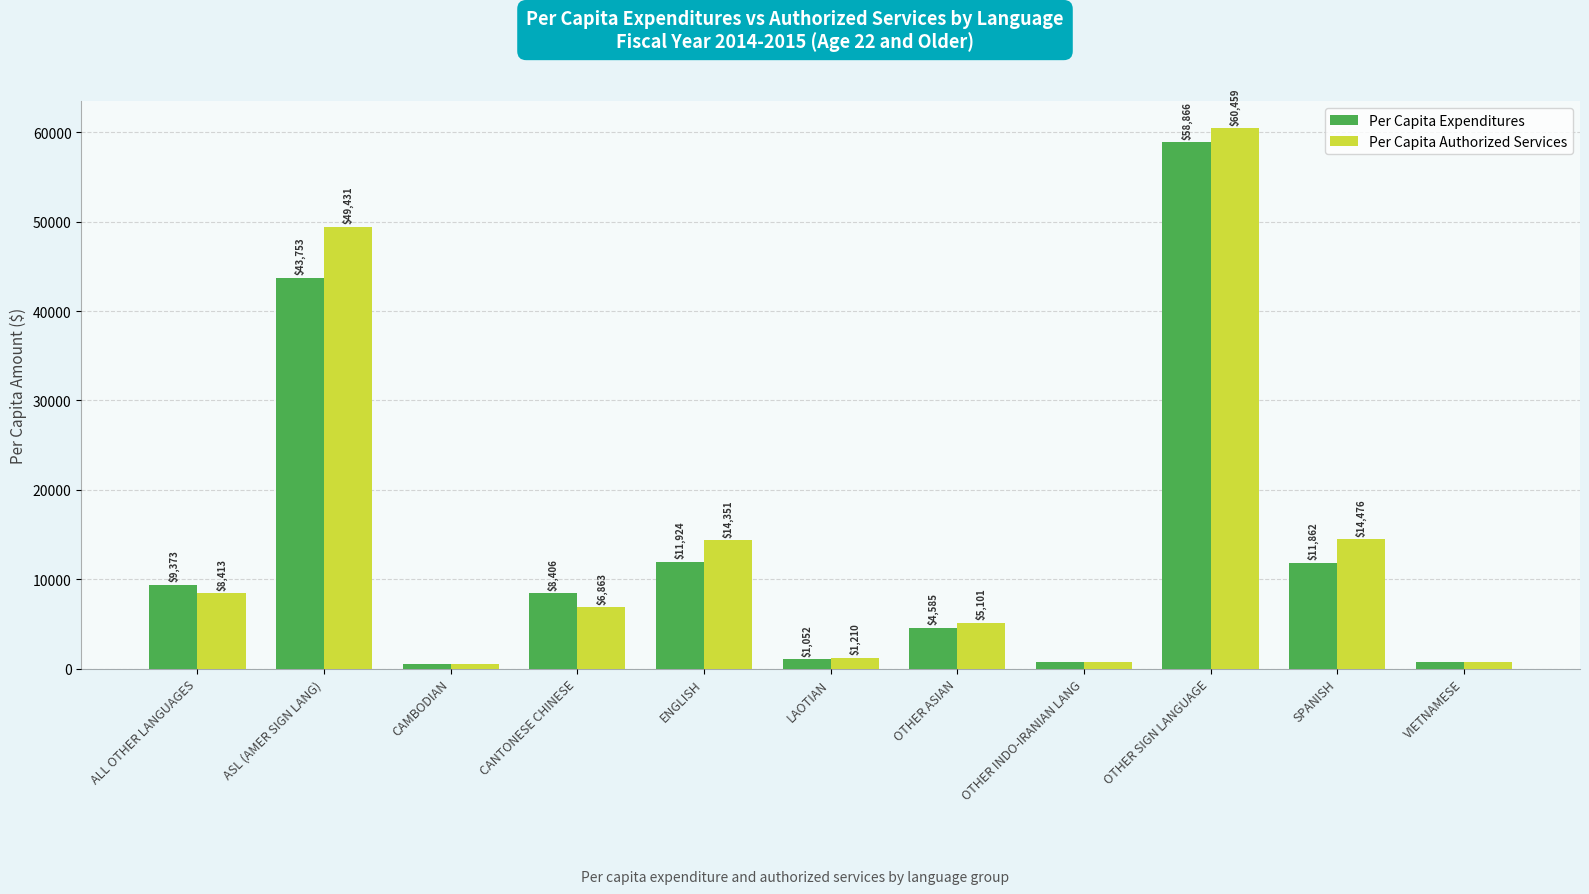

At which label is Per Capita Authorized Services closest to 30474?

SPANISH